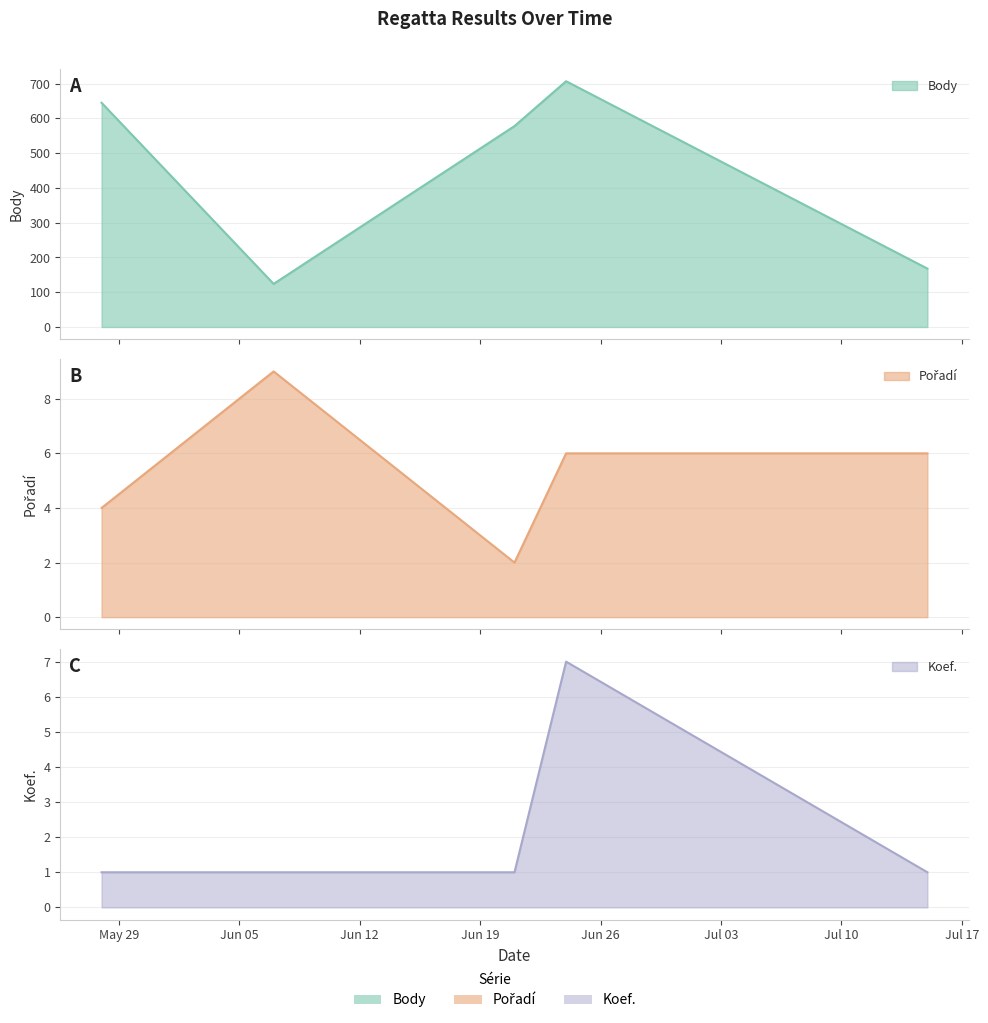

How many series are shown in this chart?

3